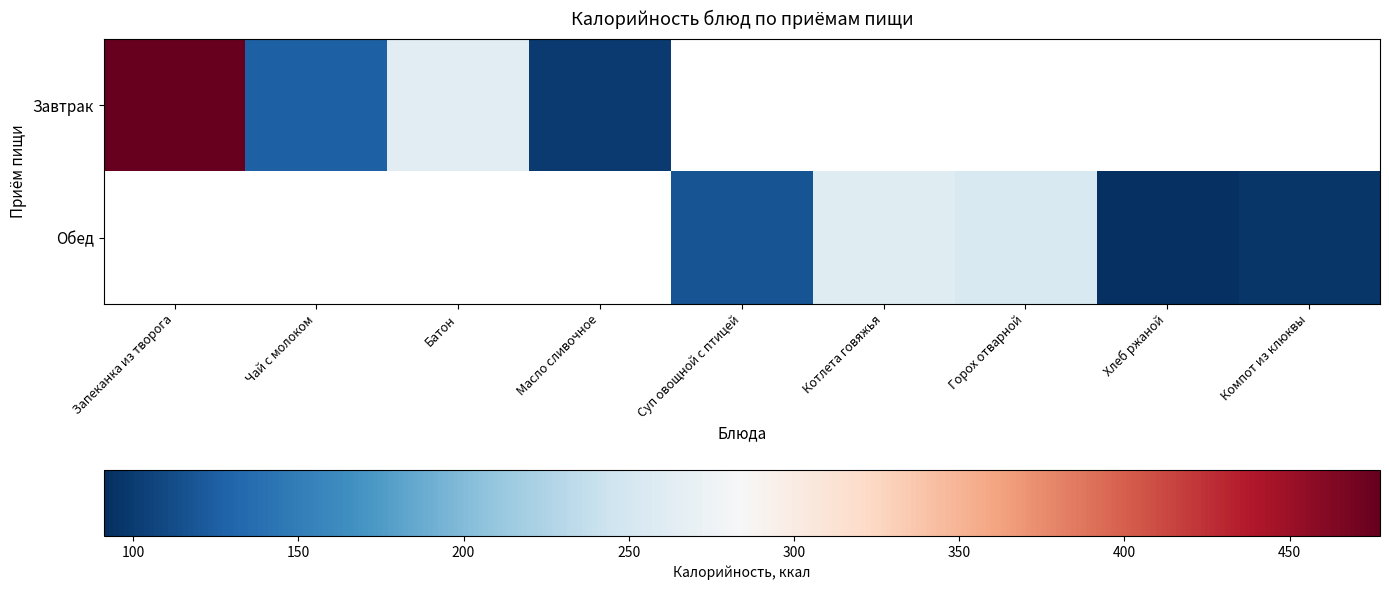

The Обед series shows 0.1 at Суп овощной с птицей. True or false?

False